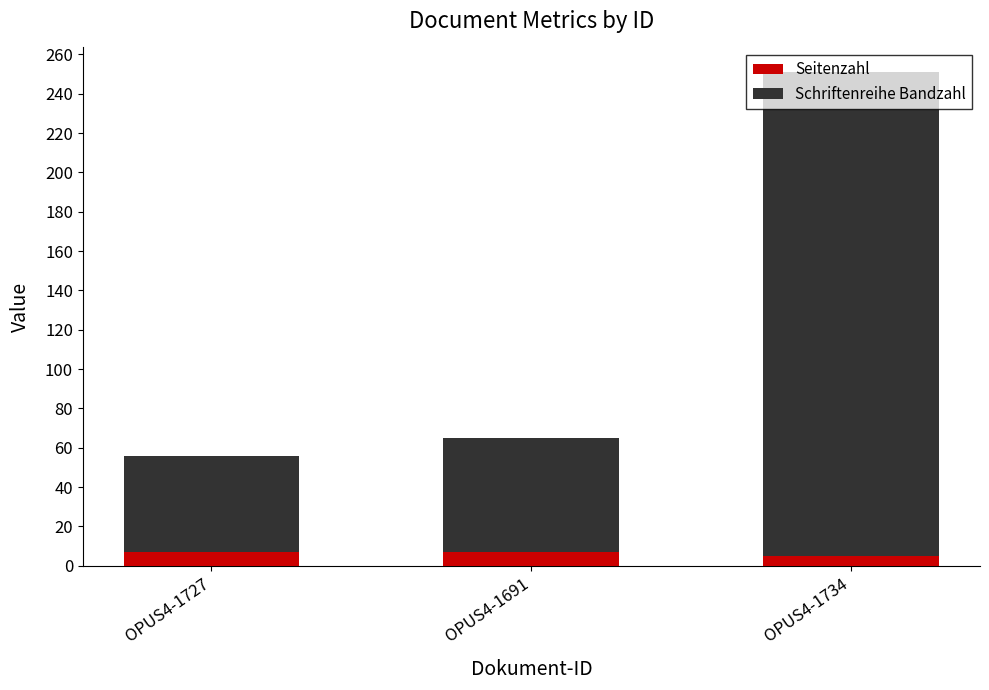

What is the highest value of the Seitenzahl series?

7